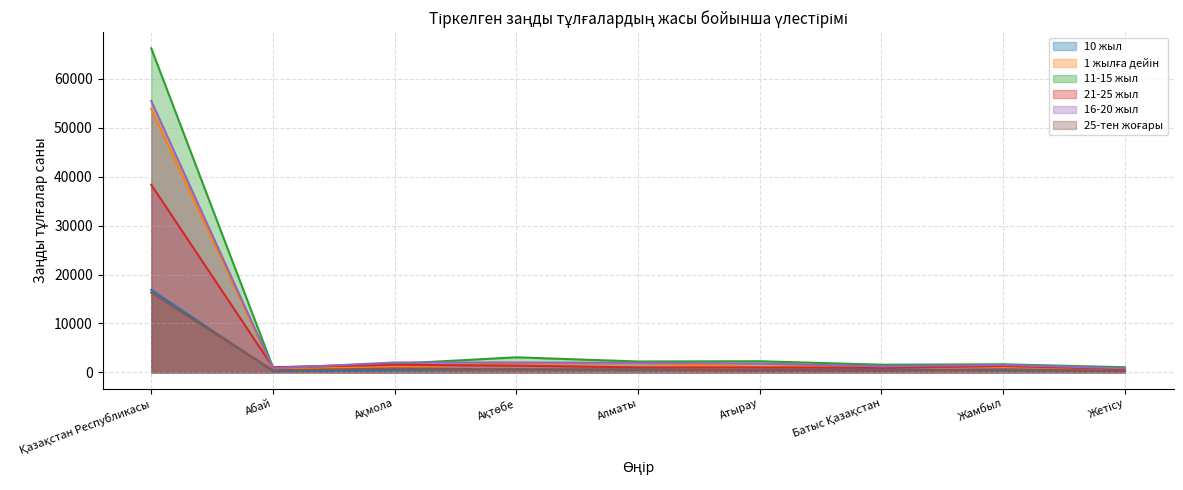

True or false: 21-25 жыл and 25-тен жоғары intersect in this chart.

False